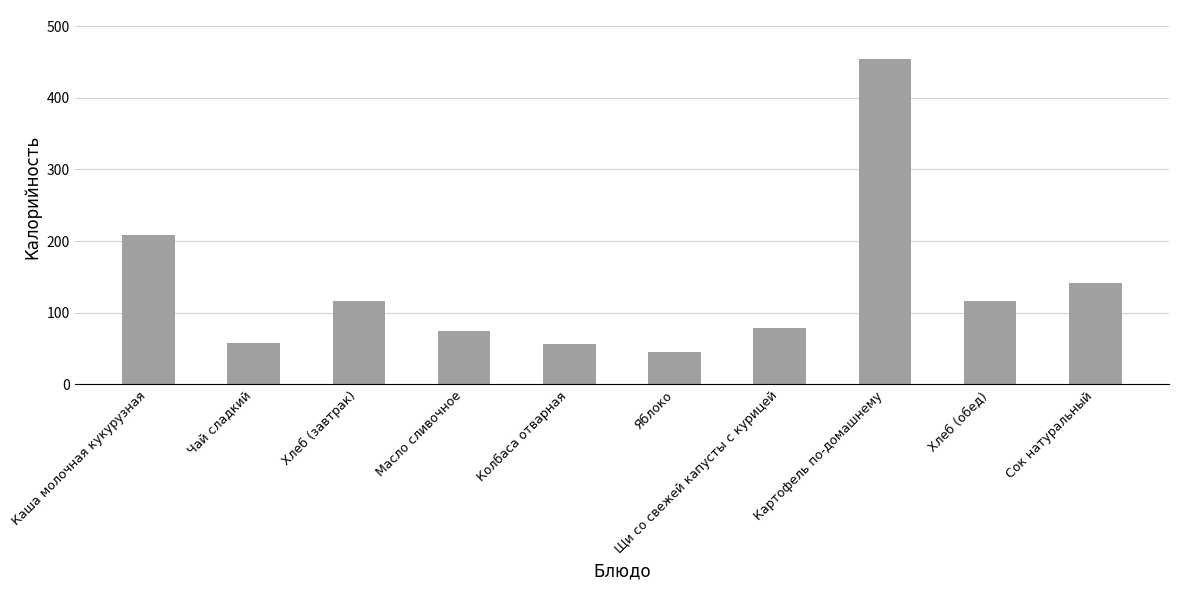

Are the bars grouped side by side (vs. stacked)?

No